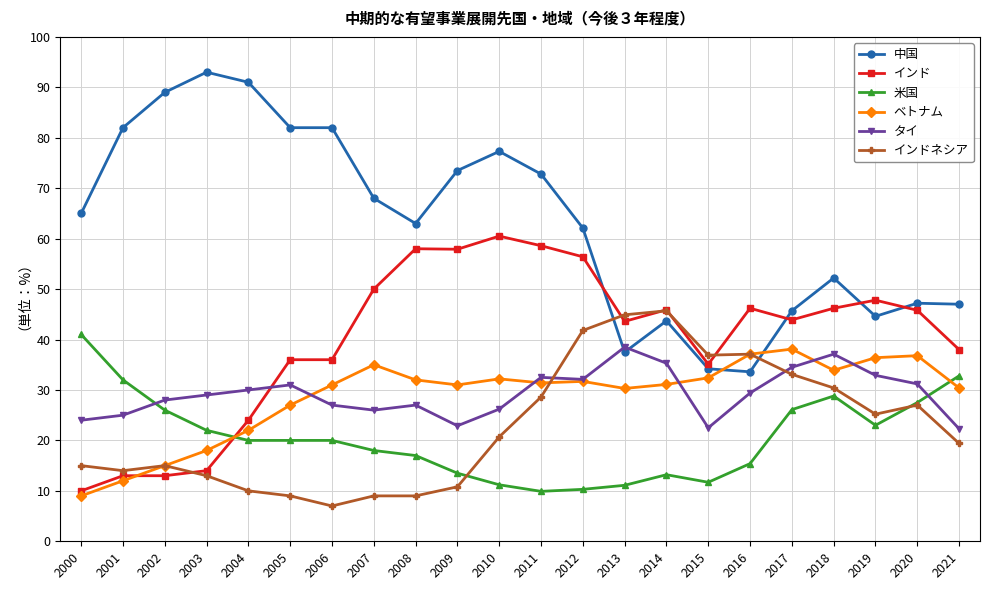

What is the maximum value shown in the chart?

93.0